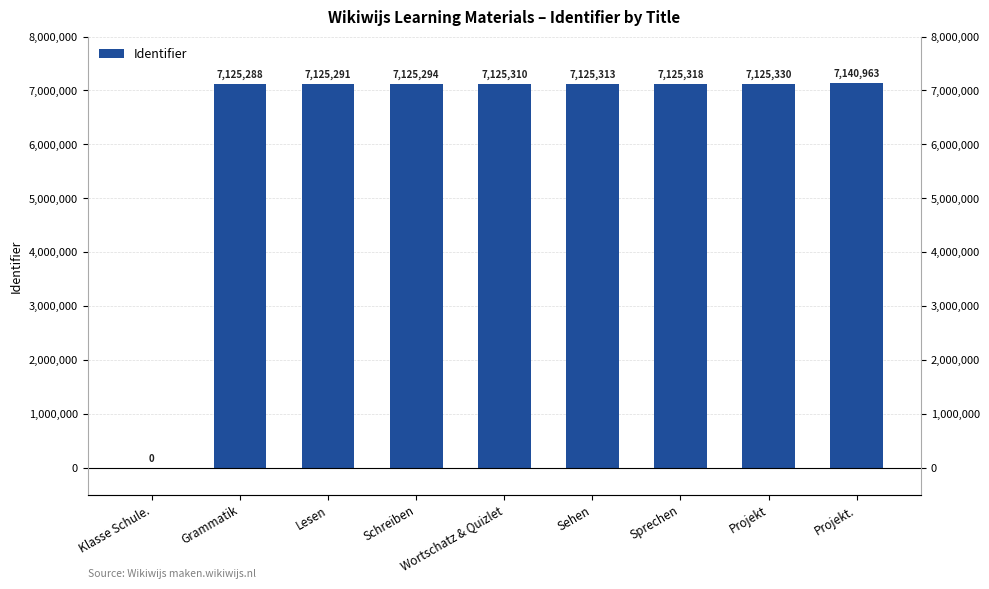

At which category does the chart reach its minimum across all series?

Klasse Schule.